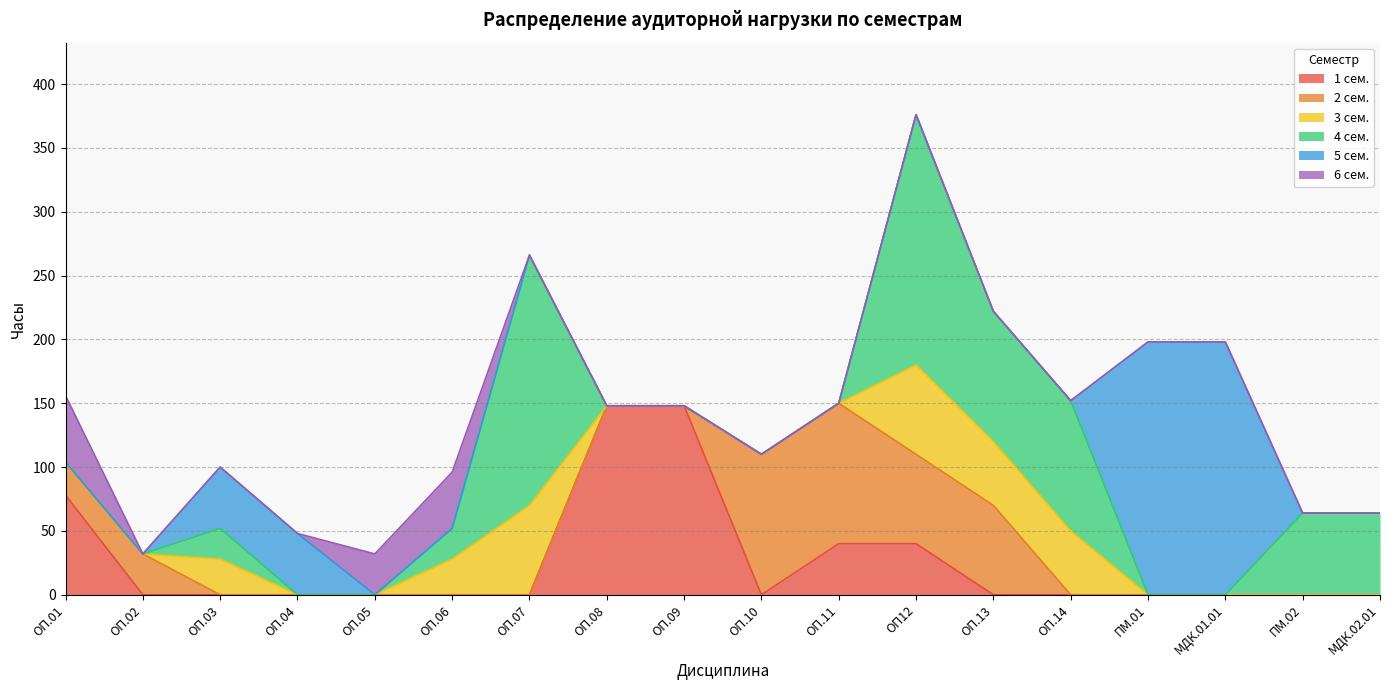

Between ОП12 and ПМ.01, which series saw the biggest shift?

5 сем.